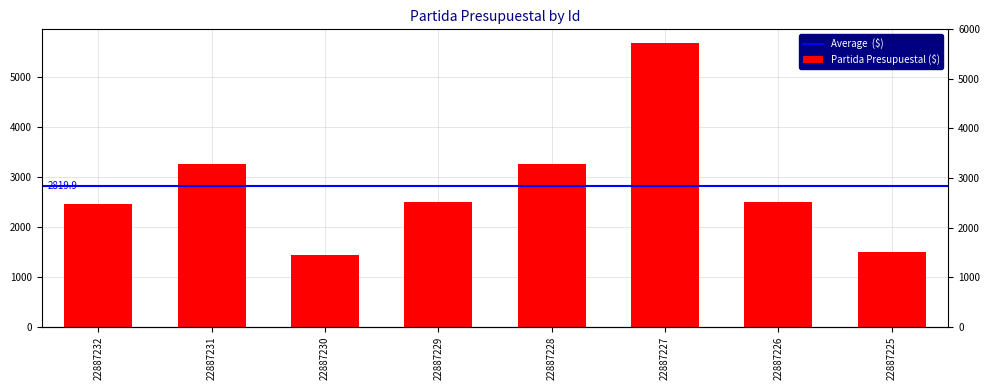

Which has a higher value, 22887231 or 22887229?

22887231